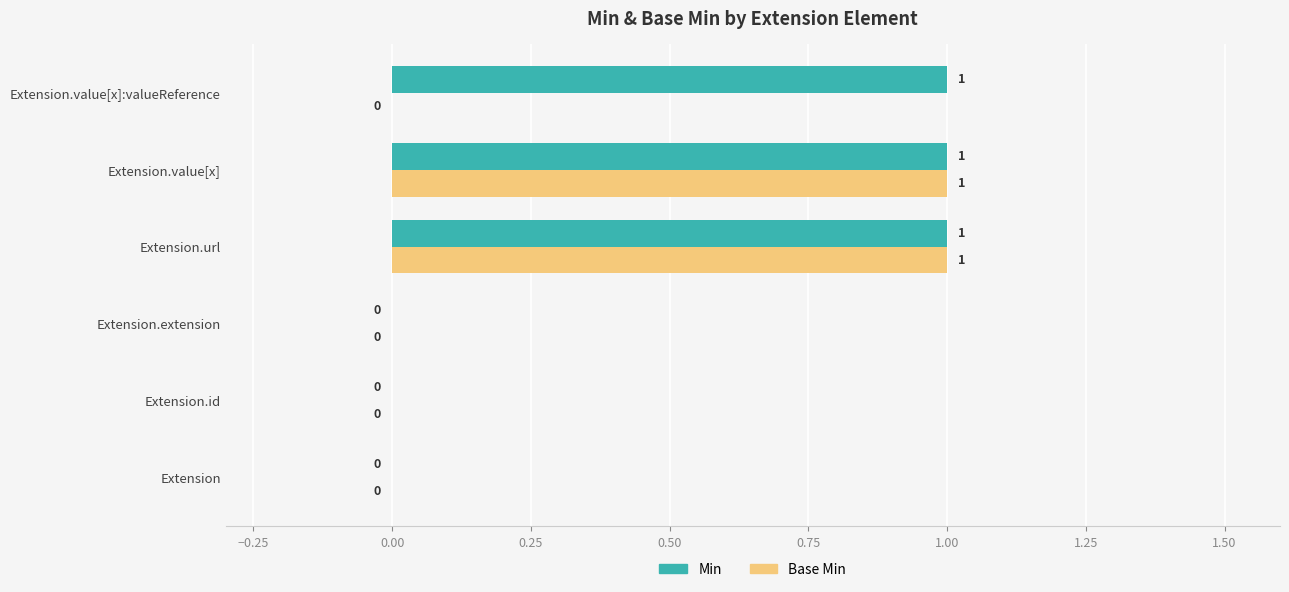

The value of Base Min at Extension.extension is 0. True or false?

True